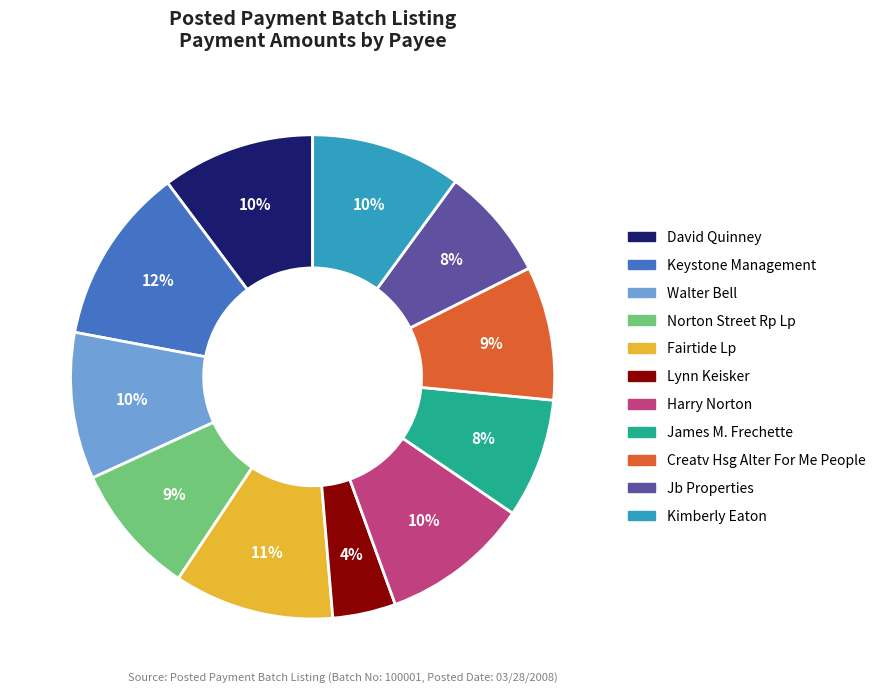

To the nearest percent, what portion does Kimberly Eaton represent?

10%